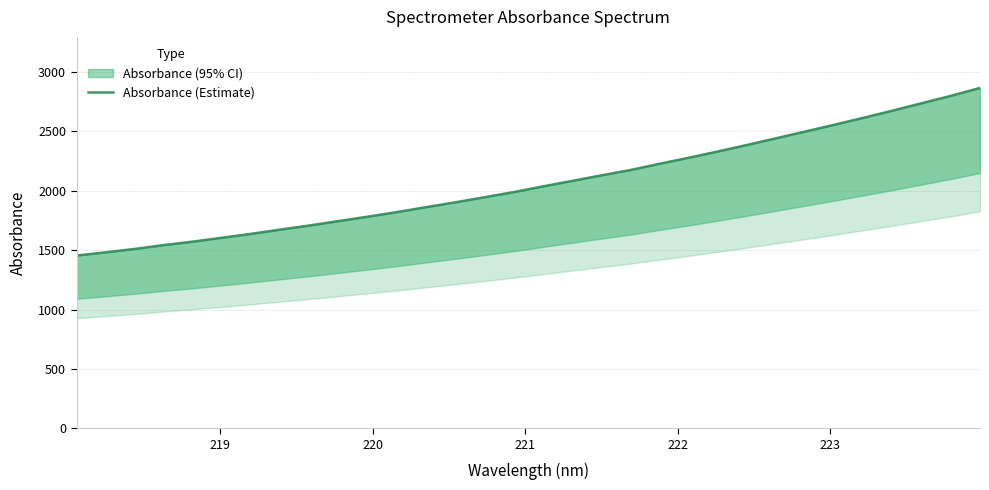

The chart shows a value of 1197.1 at 20. True or false?

False